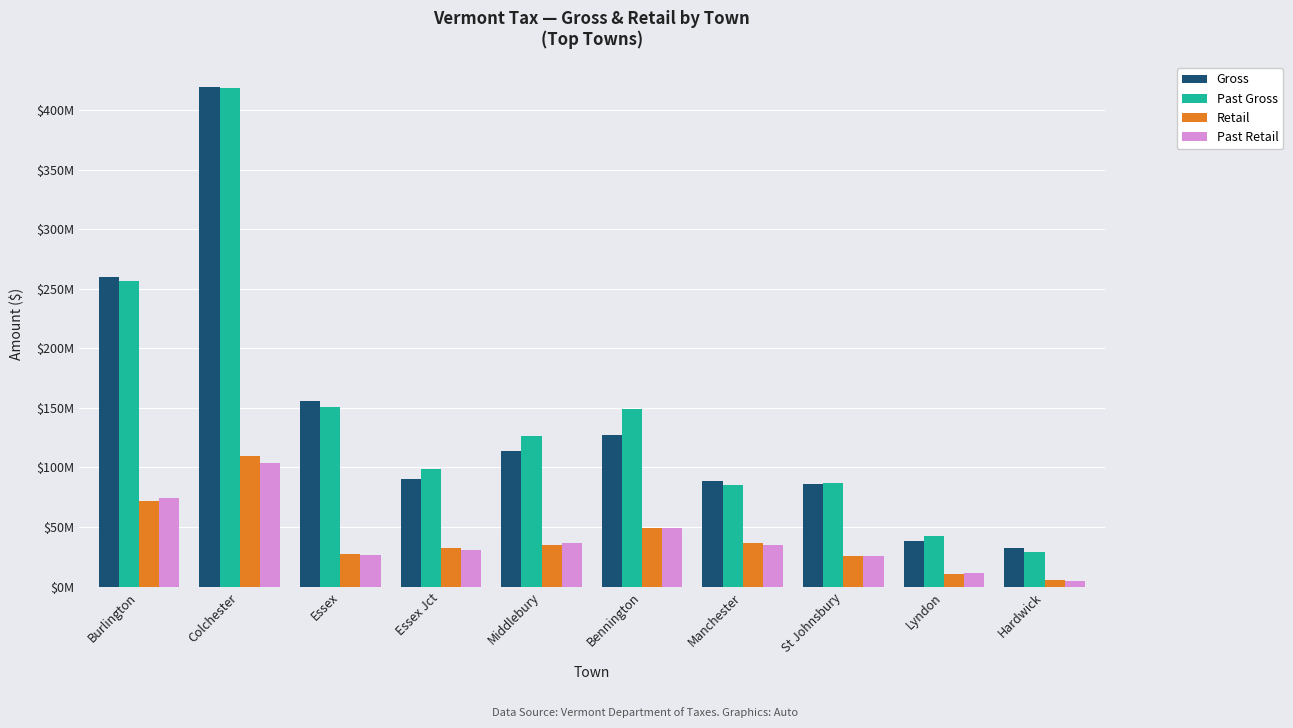

Rank the series by their maximum value, from highest to lowest.

Gross, Past Gross, Retail, Past Retail